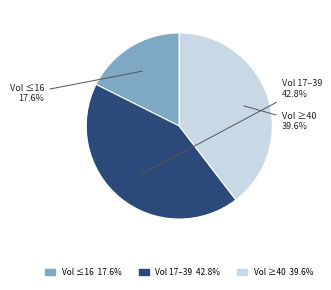

How many segments does this pie chart have?

3